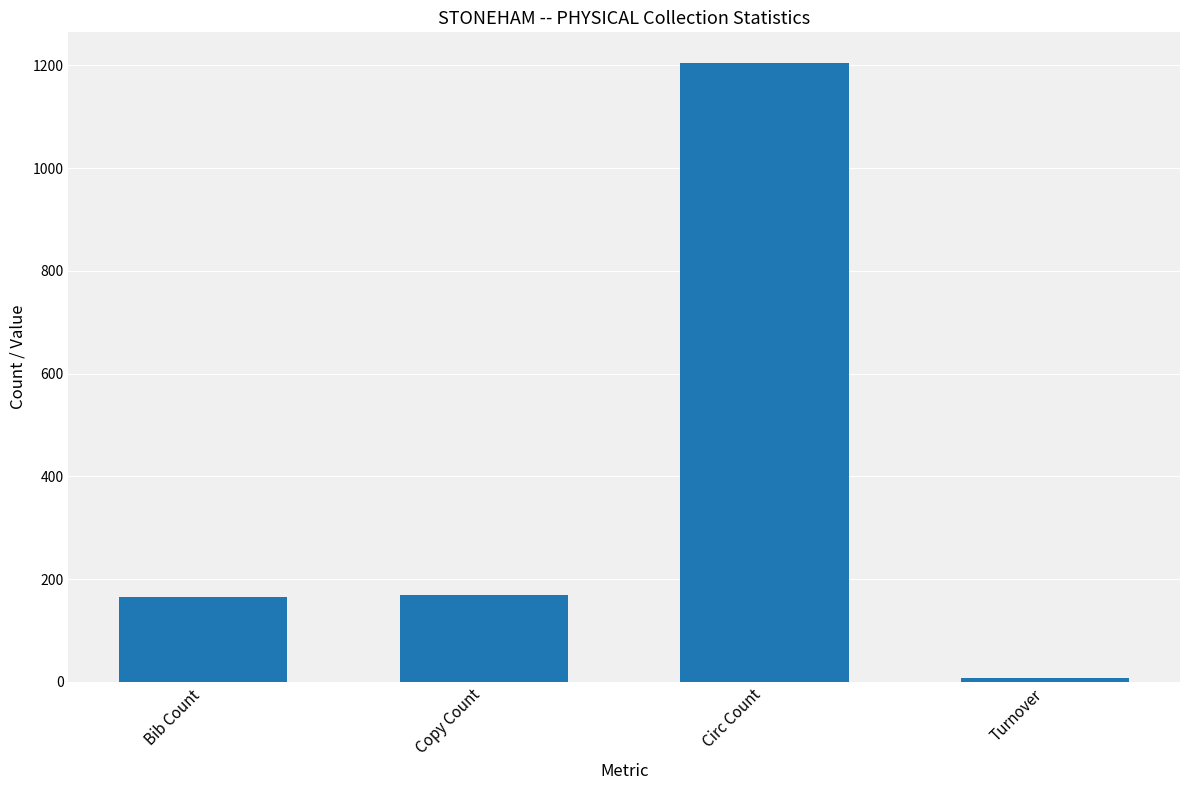

What is the value of the 3rd bar from the left?

1204.0